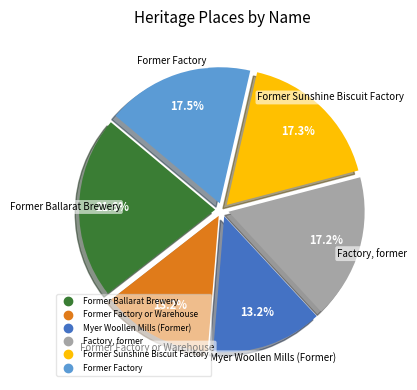

Count the number of slices in the pie.

6